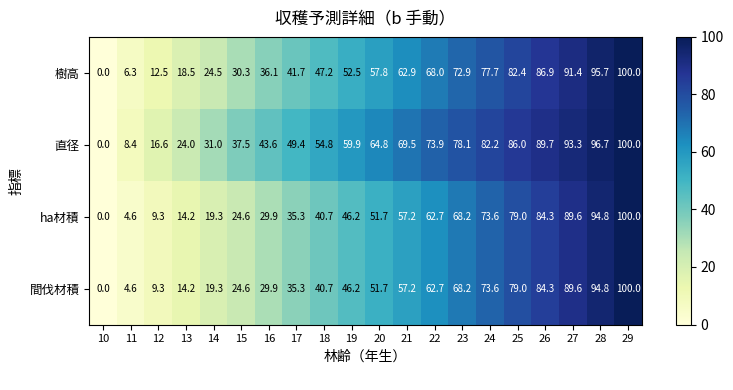

What is the greatest value displayed?

100.0